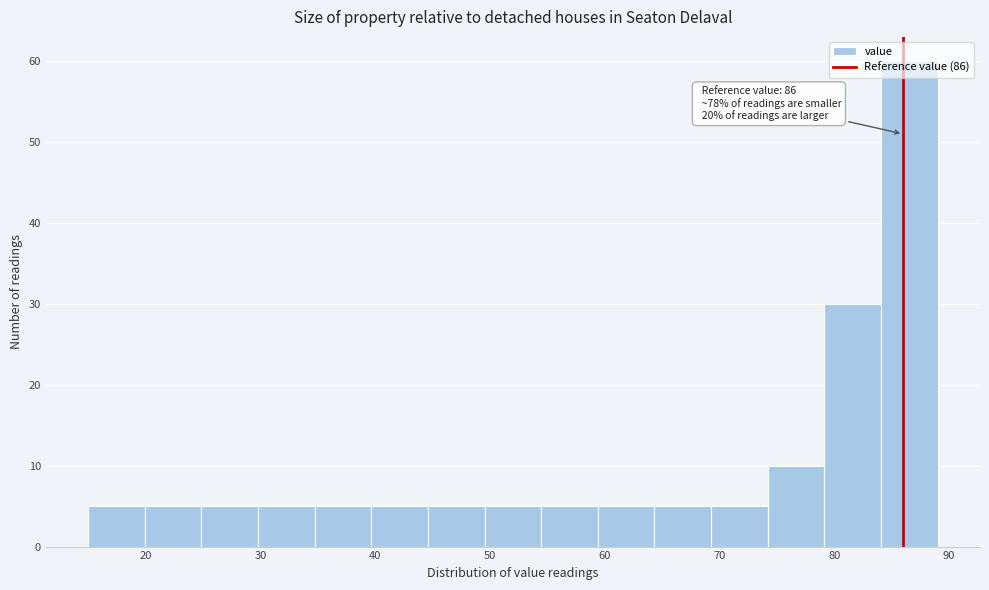

Over which range of the x-axis is the bar tallest?

84 to 89